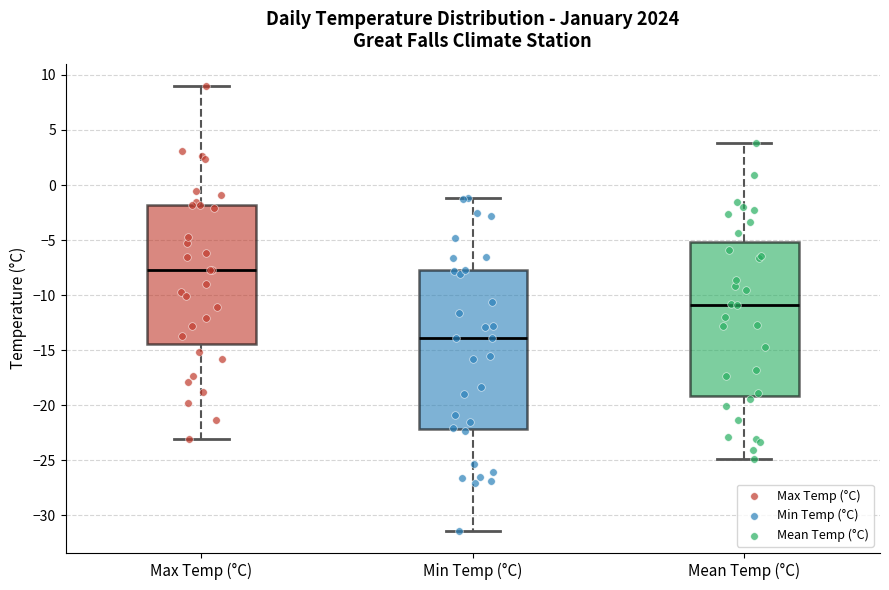

Where does the upper whisker of the box for Mean Temp (°C) end on the y-axis? The values are not printed on the chart, so give them approximately, as read against the axis.

4.0